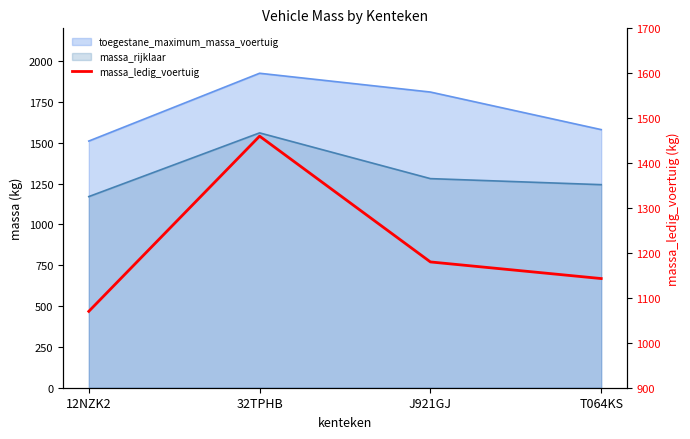

Reading left to right, extract all data points from this chart.

12NZK2=1070	32TPHB=1460	J921GJ=1180	T064KS=1143